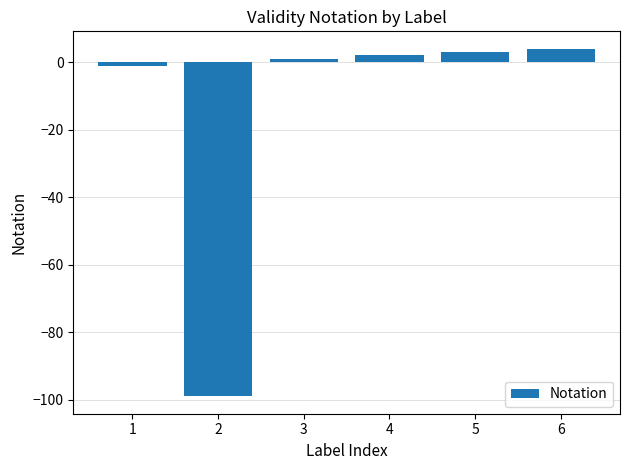

True or false: the data shows 4 at 6.

True